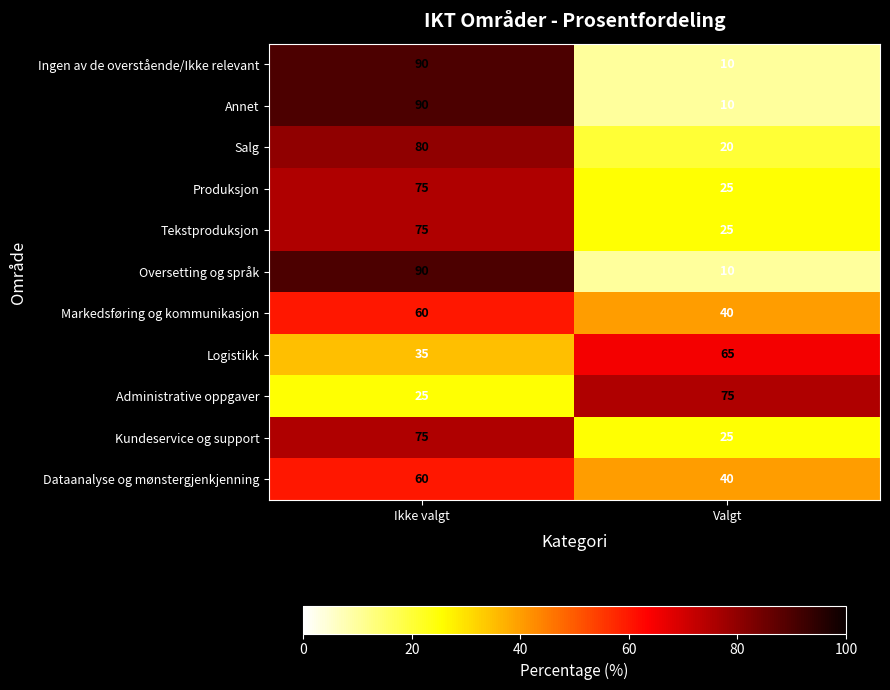

What is the spread (max minus min) of values at Valgt?

65